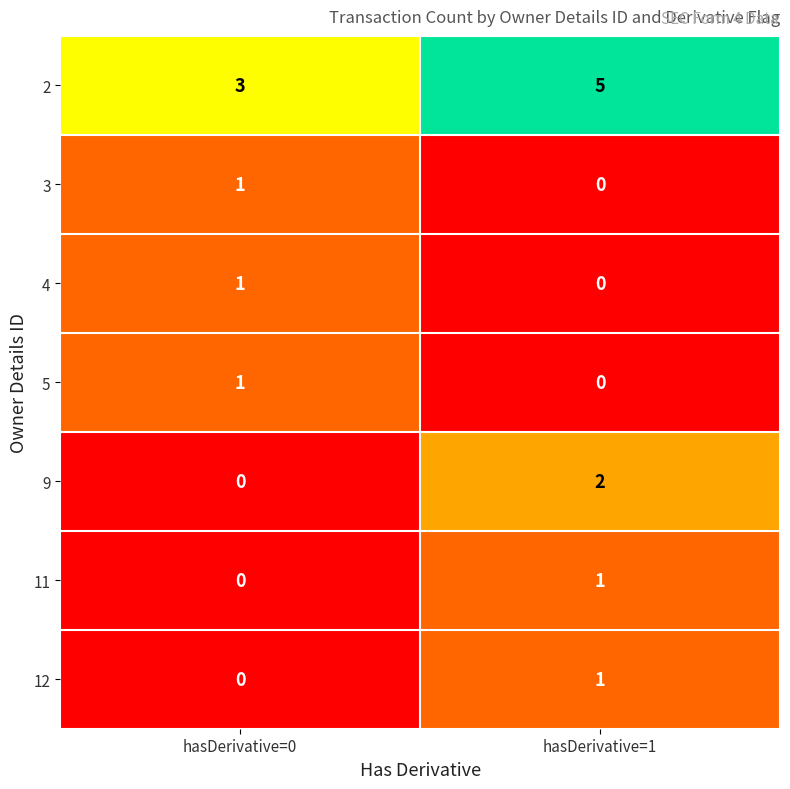

What is the average value of the 2 series?

4